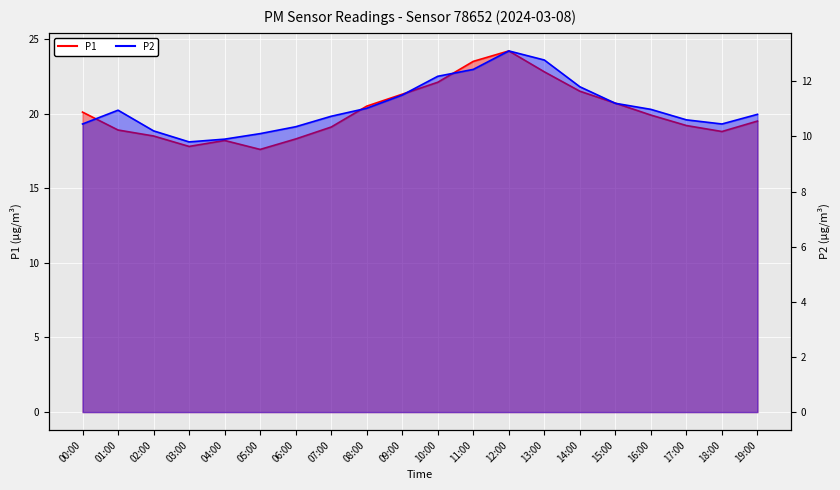

Is it true that P1 equals 12.0 at 16:00?

False